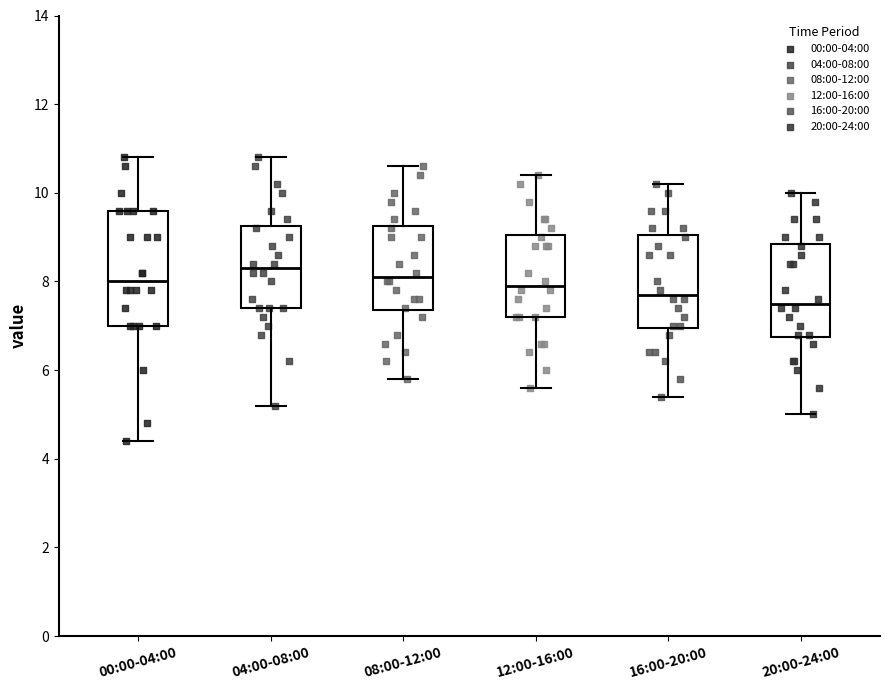

Where is the lower edge of the box for 08:00-12:00 on the y-axis? The values are not printed on the chart, so give them approximately, as read against the axis.

7.4